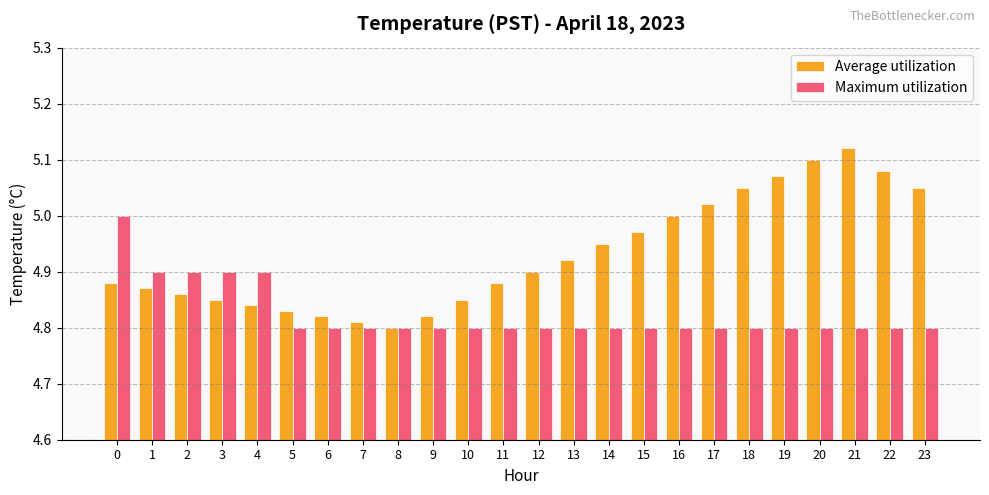

Which category has the highest value across all series?

21